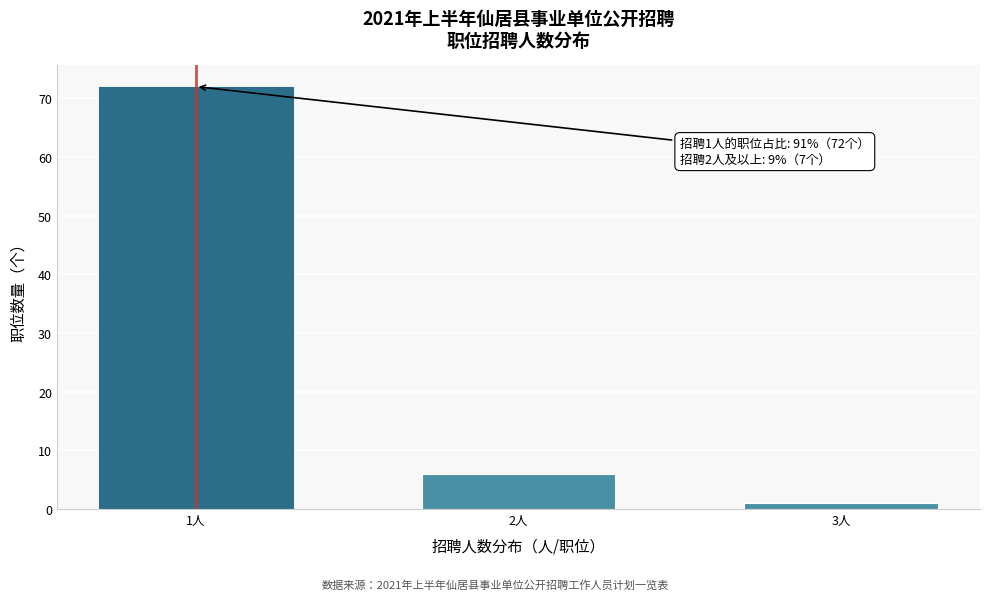

Reading left to right, list all the values displayed in this chart.

72	6	1